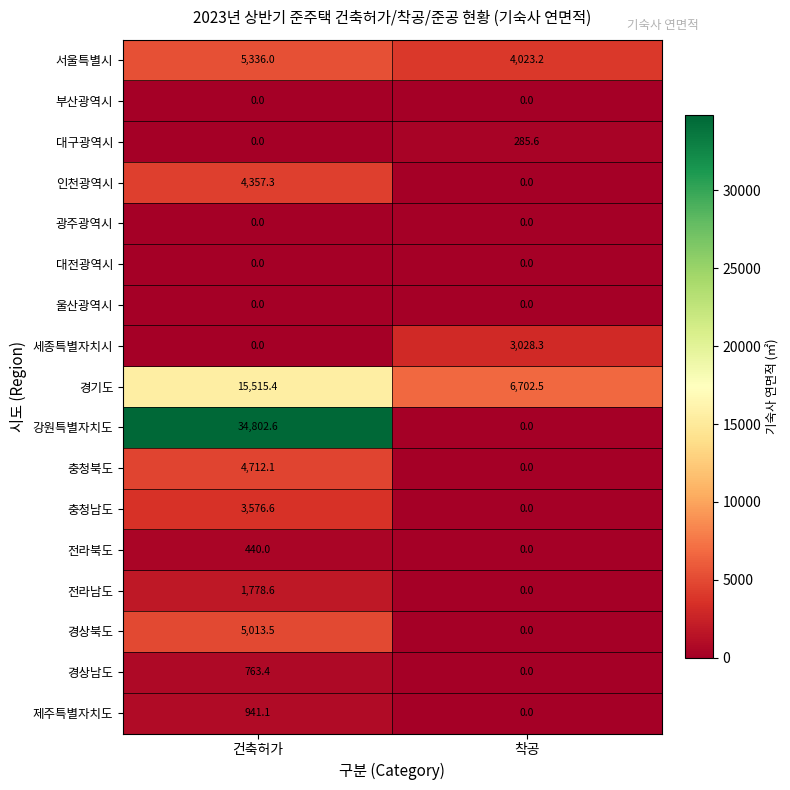

What is the maximum value for 인천광역시?

4357.3